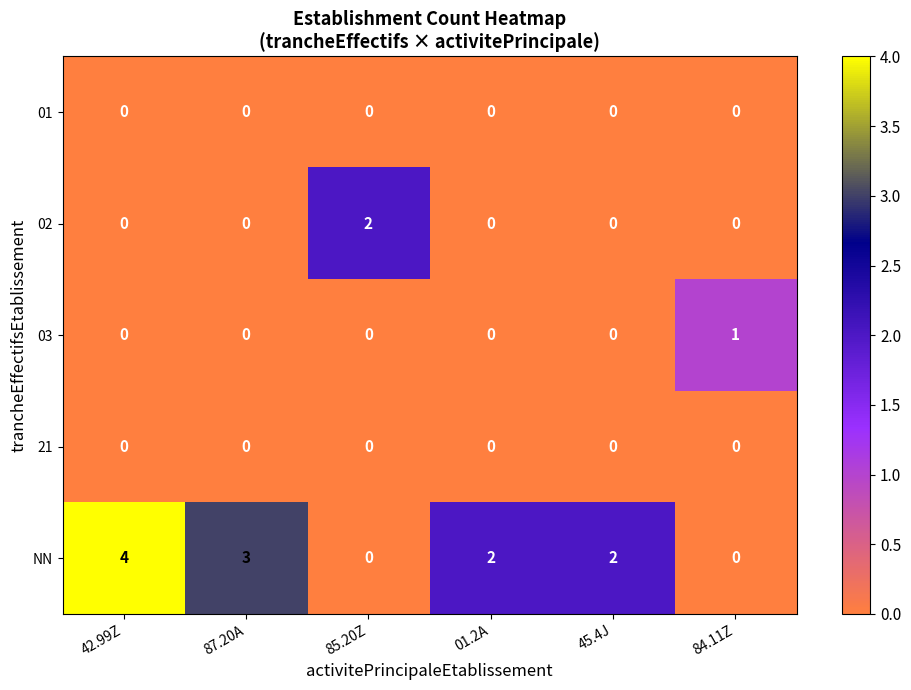

Between 42.99Z and 84.11Z, which series saw the biggest shift?

NN